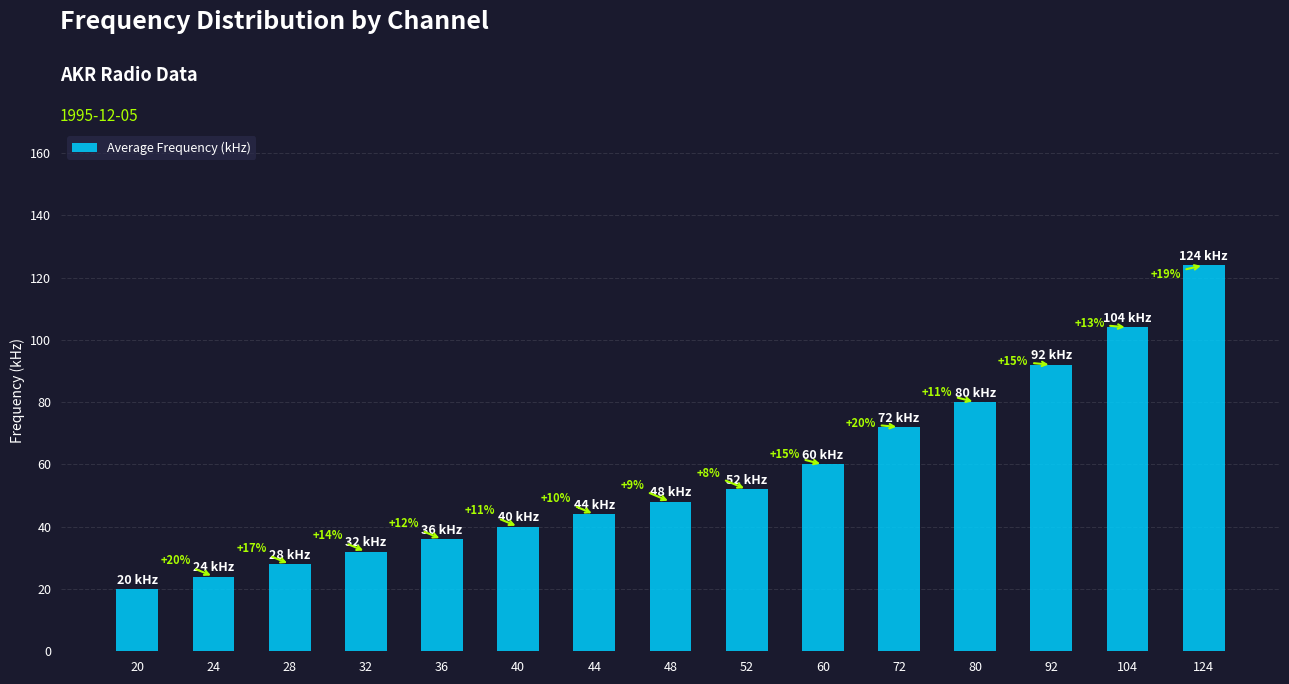

What is the difference between the second highest and minimum values?

84